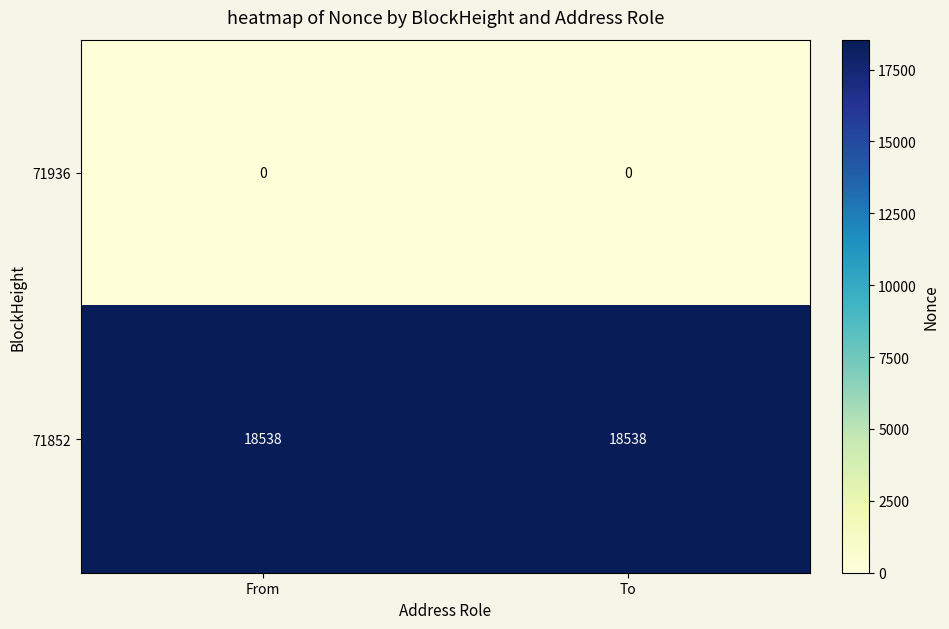

What is the difference between the highest and lowest values at To?

18538